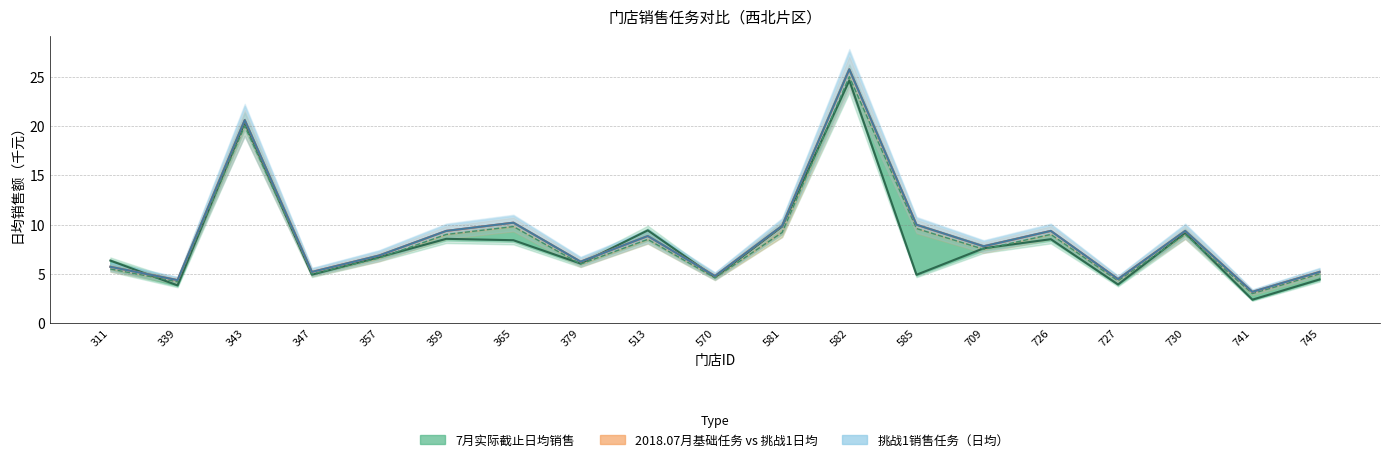

Is this an area chart (filled region under the line)?

No